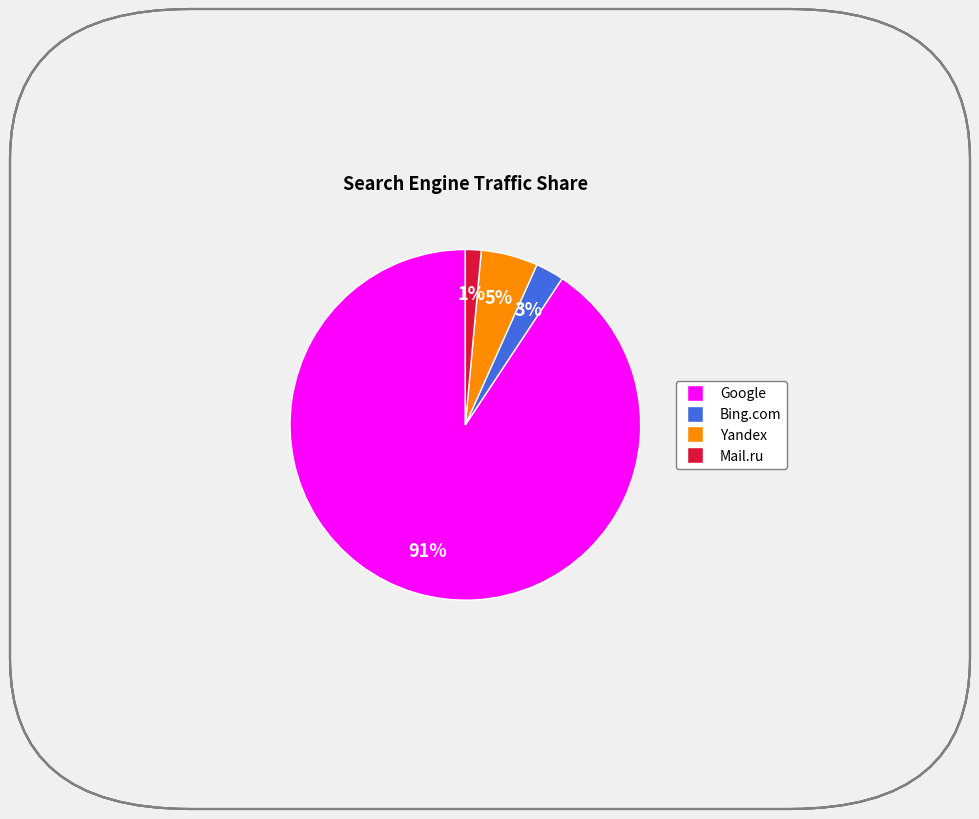

Count the number of slices in the pie.

4